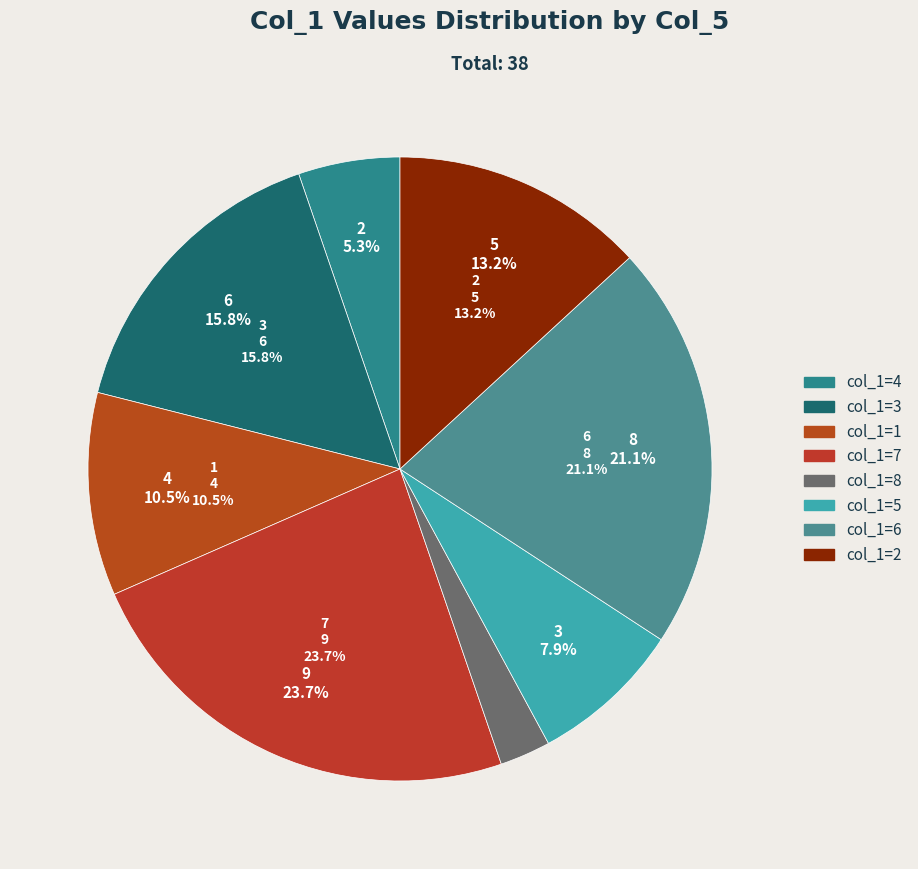

To the nearest percent, what is the difference between the largest and smallest slice percentages?

21%